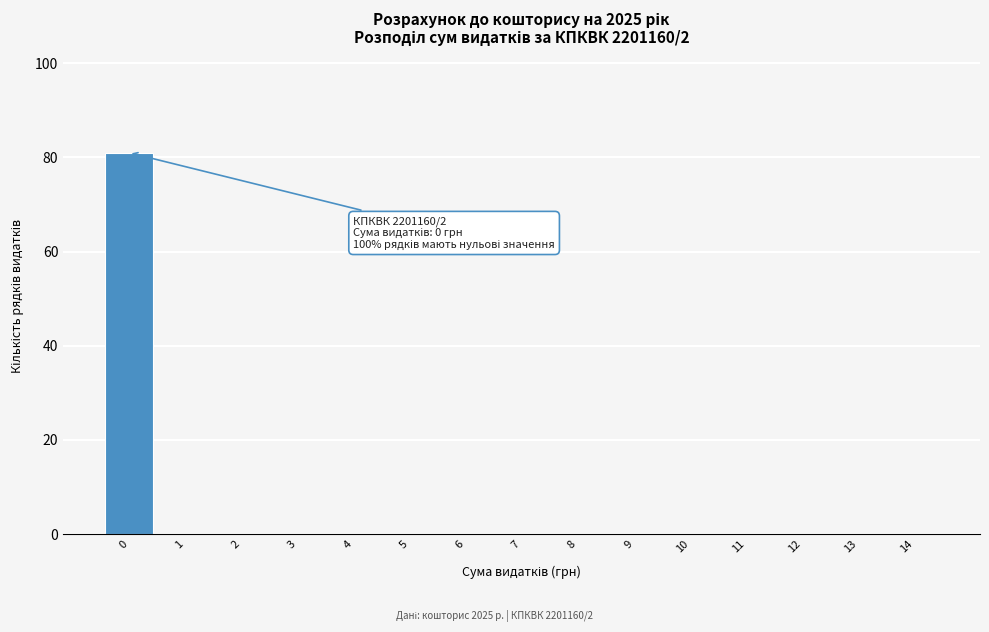

Reading left to right, transcribe all the data shown in this chart.

0=81	1=0	2=0	3=0	4=0	5=0	6=0	7=0	8=0	9=0	10=0	11=0	12=0	13=0	14=0